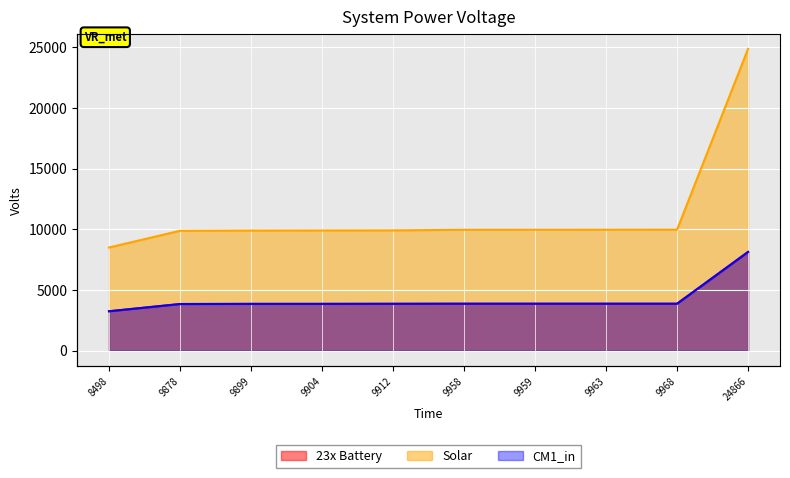

Reading left to right, transcribe all the data shown in this chart.

23x Battery: 8498=3244	9878=3841	9899=3853	9904=3854	9912=3860	9958=3866	9959=3866	9963=3866	9968=3866	24866=8131
Solar: 8498=8498	9878=9878	9899=9899	9904=9904	9912=9912	9958=9958	9959=9959	9963=9963	9968=9968	24866=24866
CM1_in: 8498=3244	9878=3841	9899=3853	9904=3854	9912=3860	9958=3866	9959=3866	9963=3866	9968=3866	24866=8131